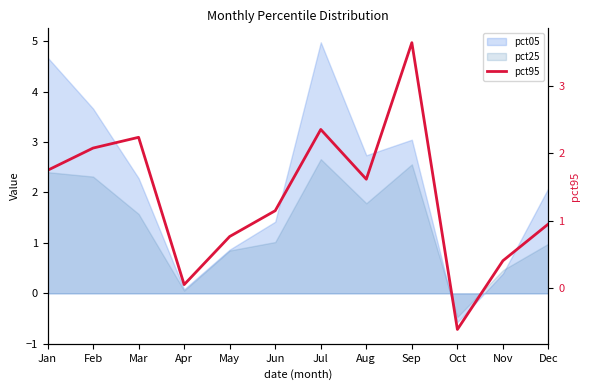

True or false: the data shows 1.2 at Jul.

False